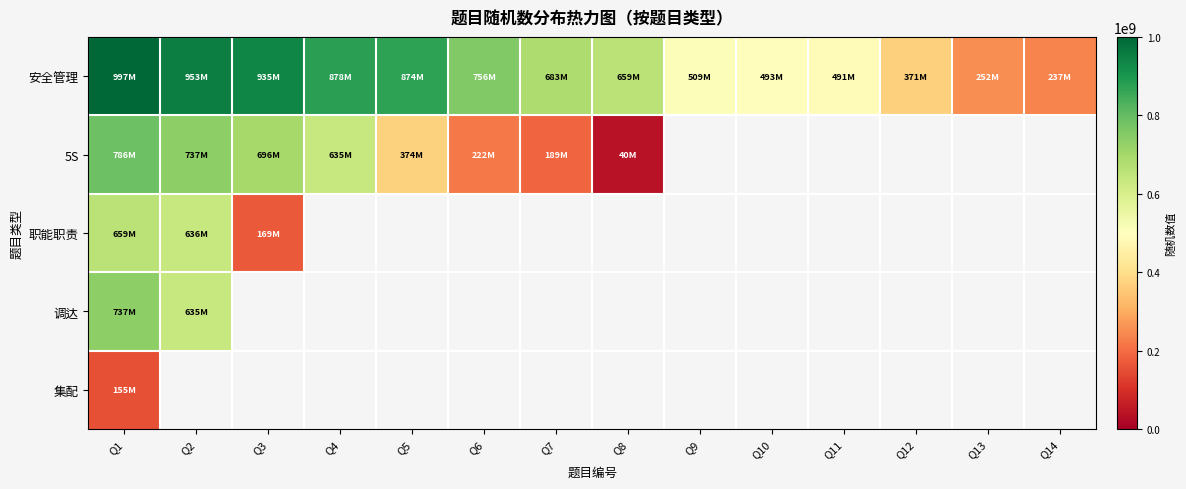

At which category is the sum across all series the highest?

Q1